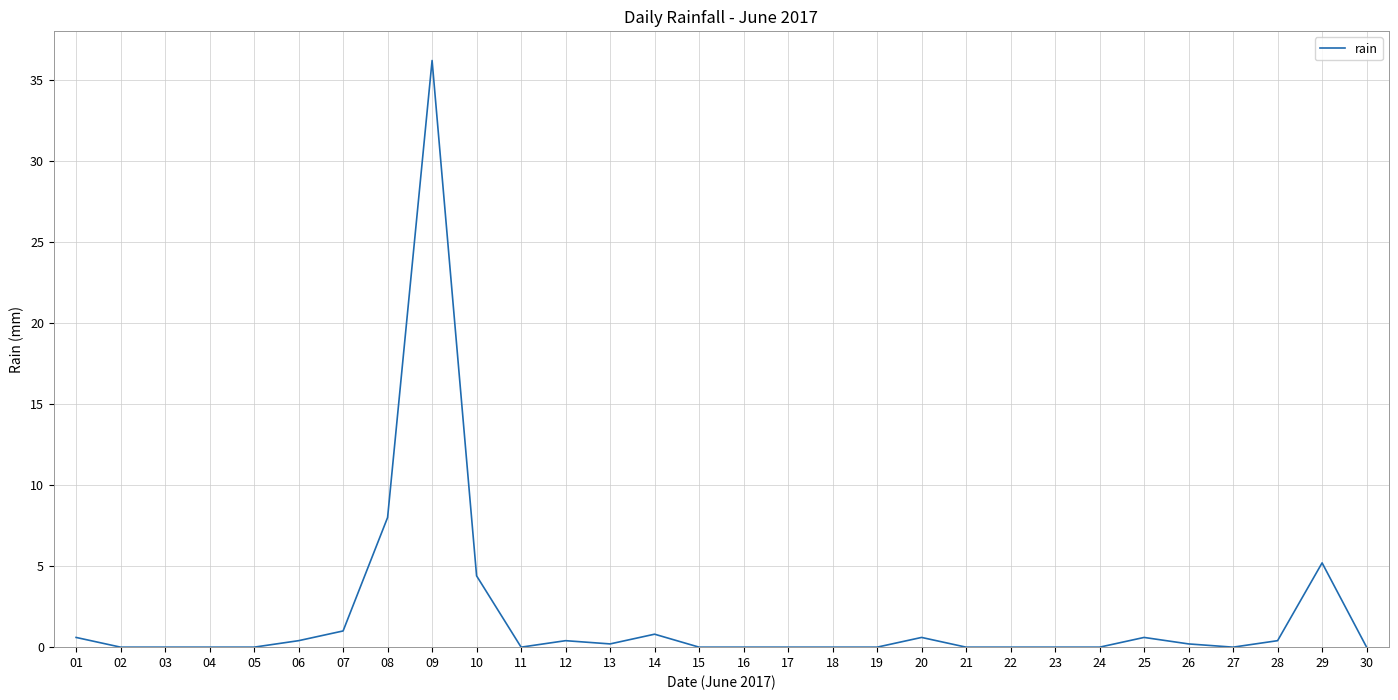

What is the greatest value displayed?

36.2